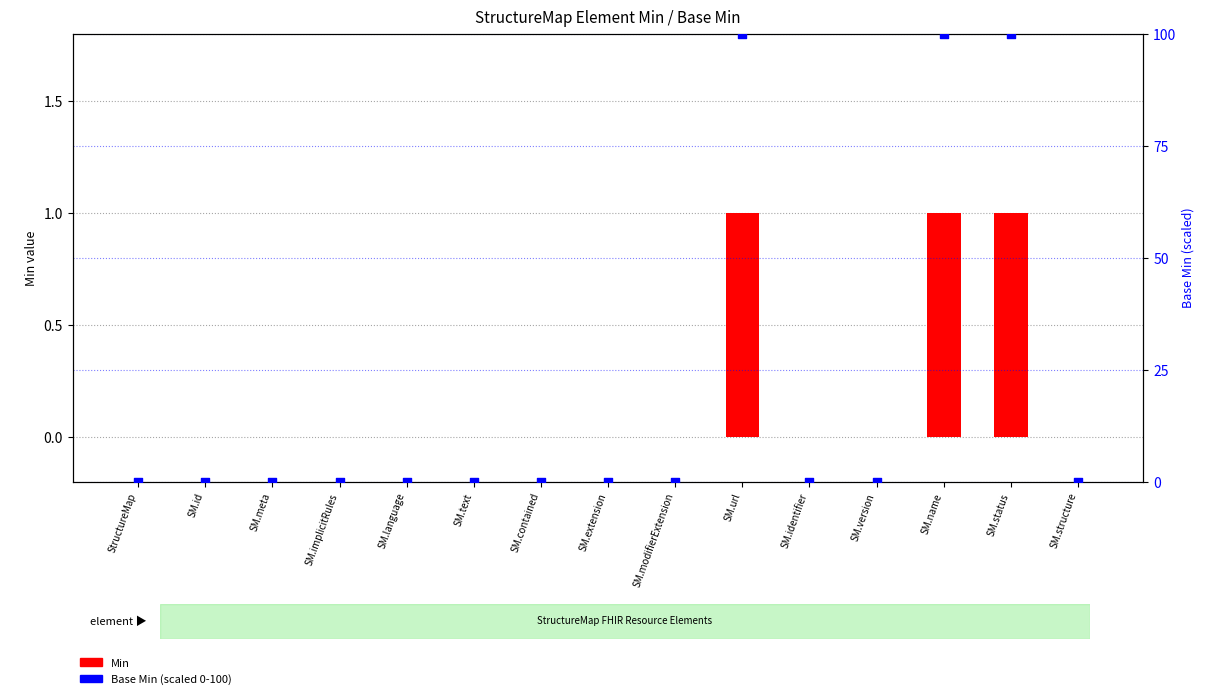

At how many categories does at least one series exceed 88?

3